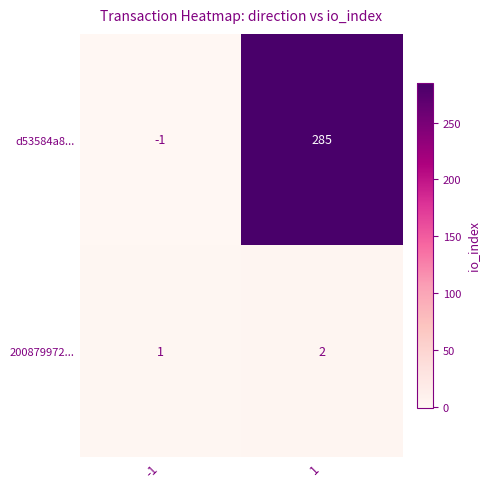

Reading left to right, what are all the values shown in this chart?

d53584a8...: -1=-1	1=285
200879972...: -1=1	1=2